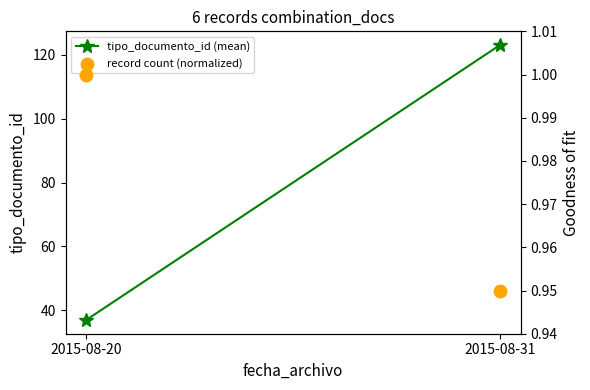

Which series has the largest total across all categories?

tipo_documento_id (mean)